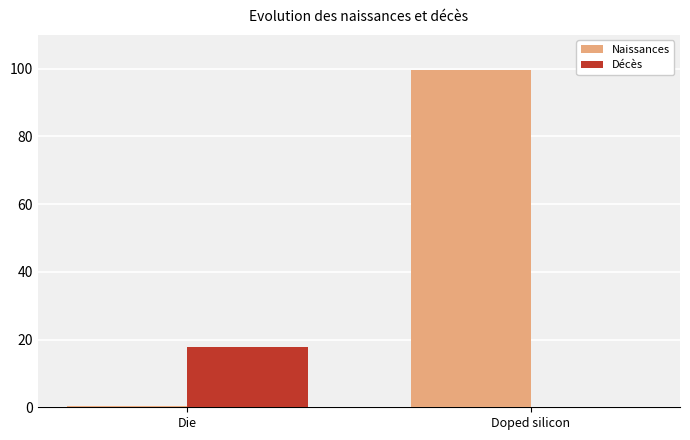

At which label is Décès closest to 8?

Doped silicon